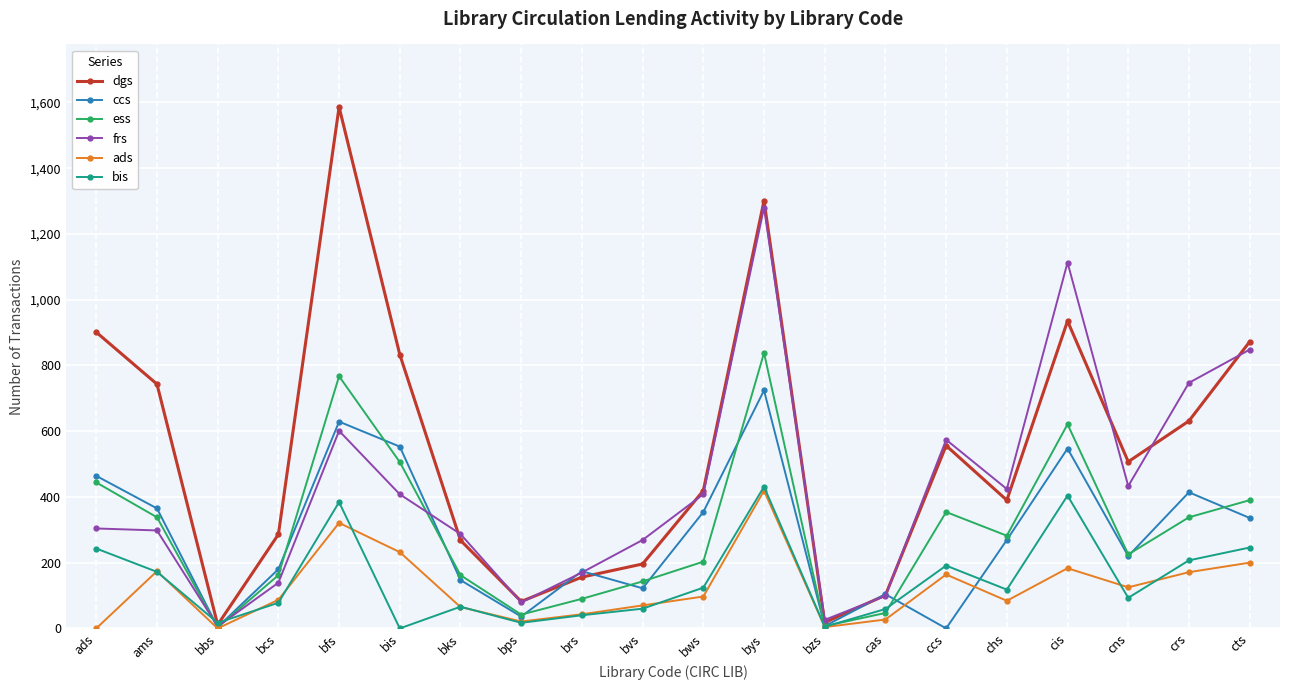

What is the average value of the dgs series?

540